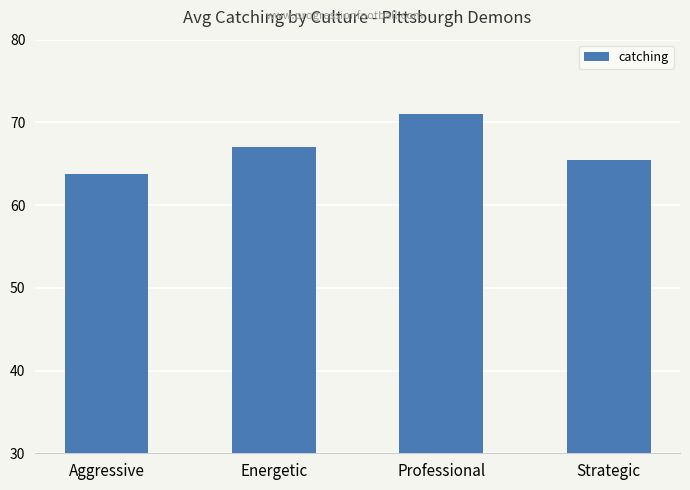

Reading right to left, list all the values displayed in this chart.

Strategic=65.5	Professional=71.0	Energetic=67.0	Aggressive=63.8